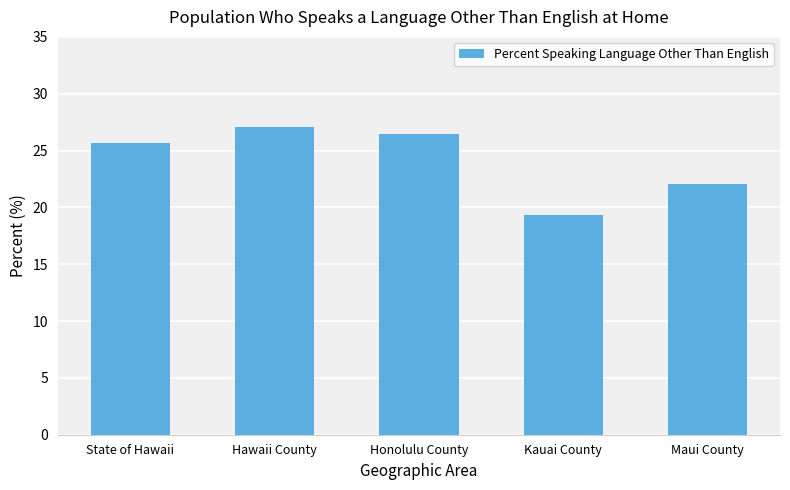

At which category does the chart reach its minimum across all series?

Kauai County